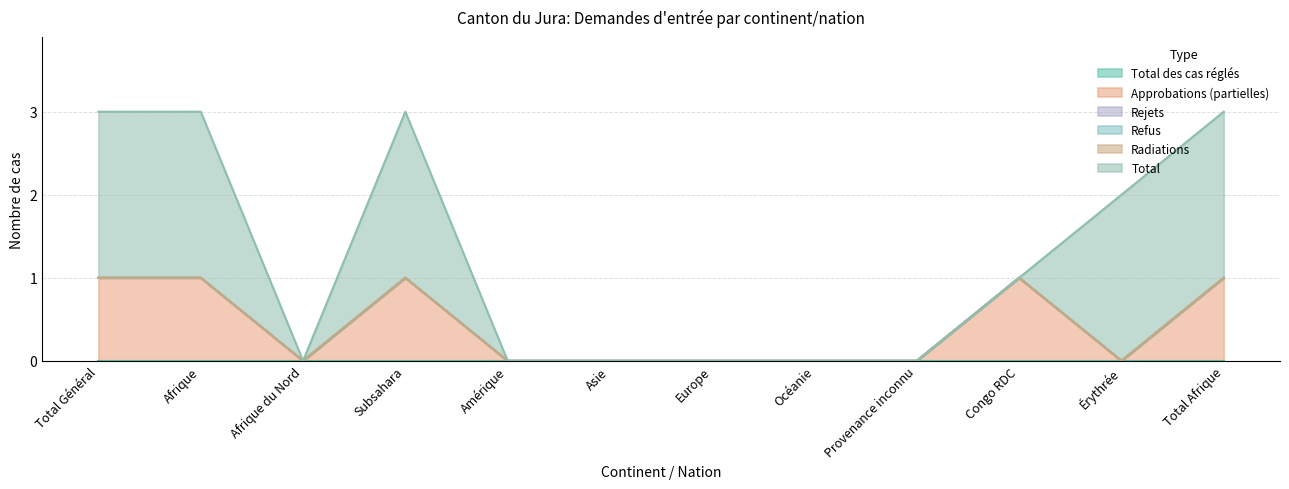

What position from the left is Asie?

6